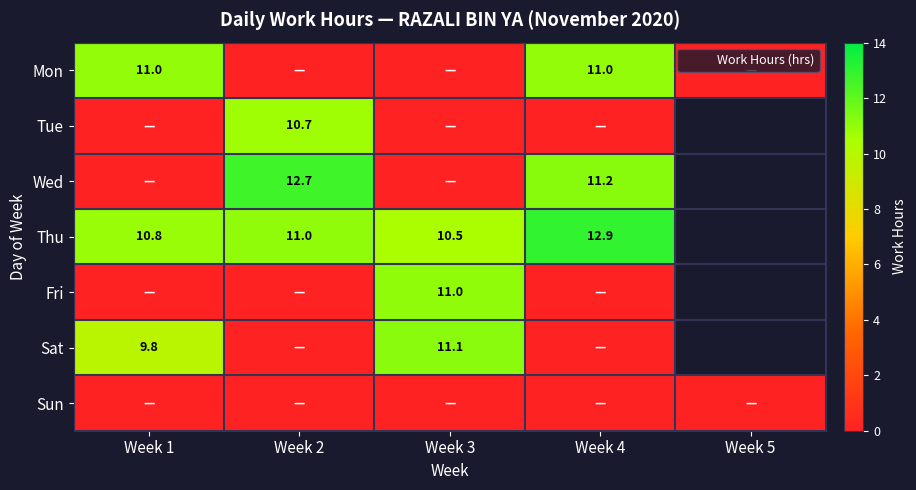

True or false: Fri has a value of 11.0 at Week 3.

True